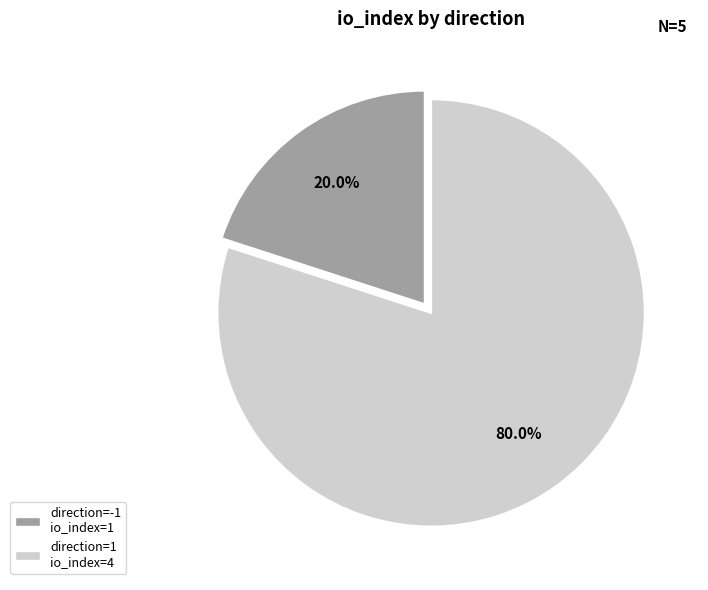

Is there a majority slice in this chart?

Yes